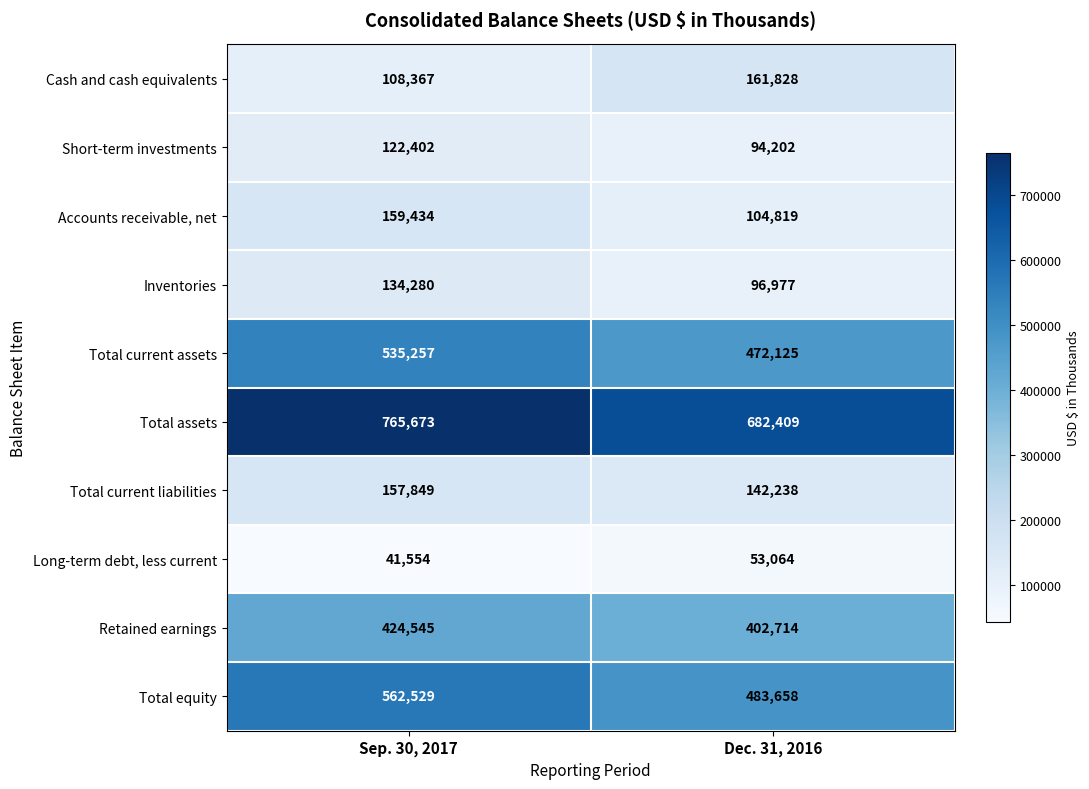

How many data points does each series have?

2